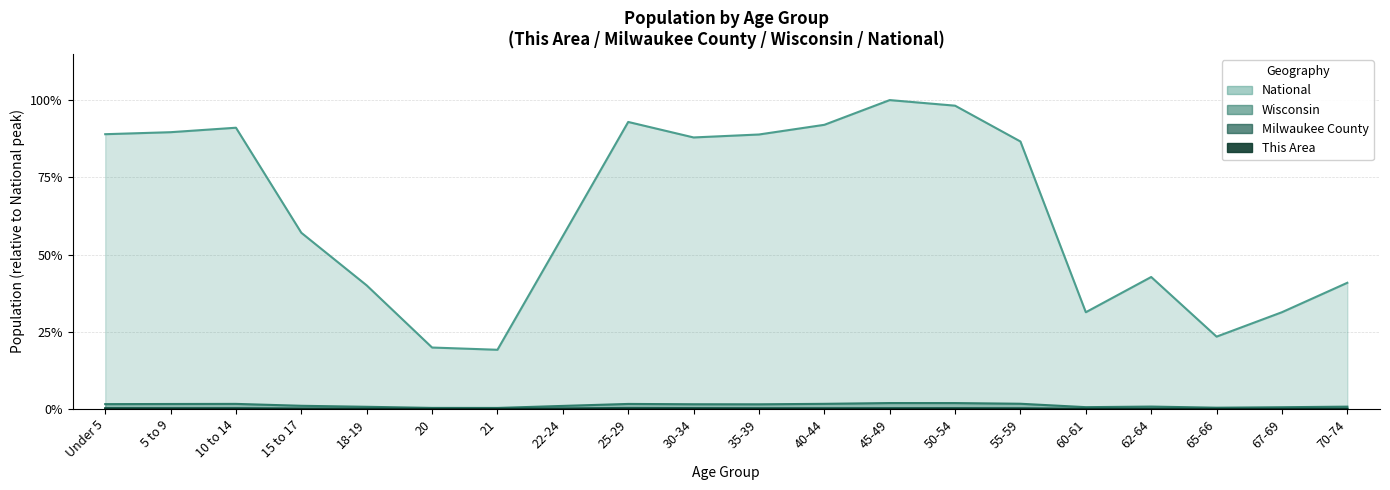

Which label corresponds to the largest value in the chart?

45-49